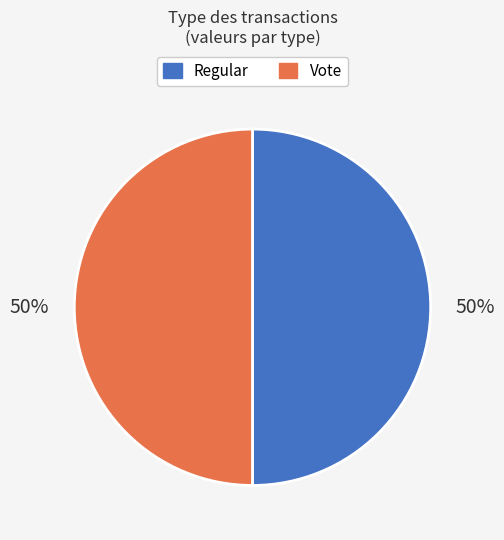

True or false: Regular accounts for 50% of the total.

True